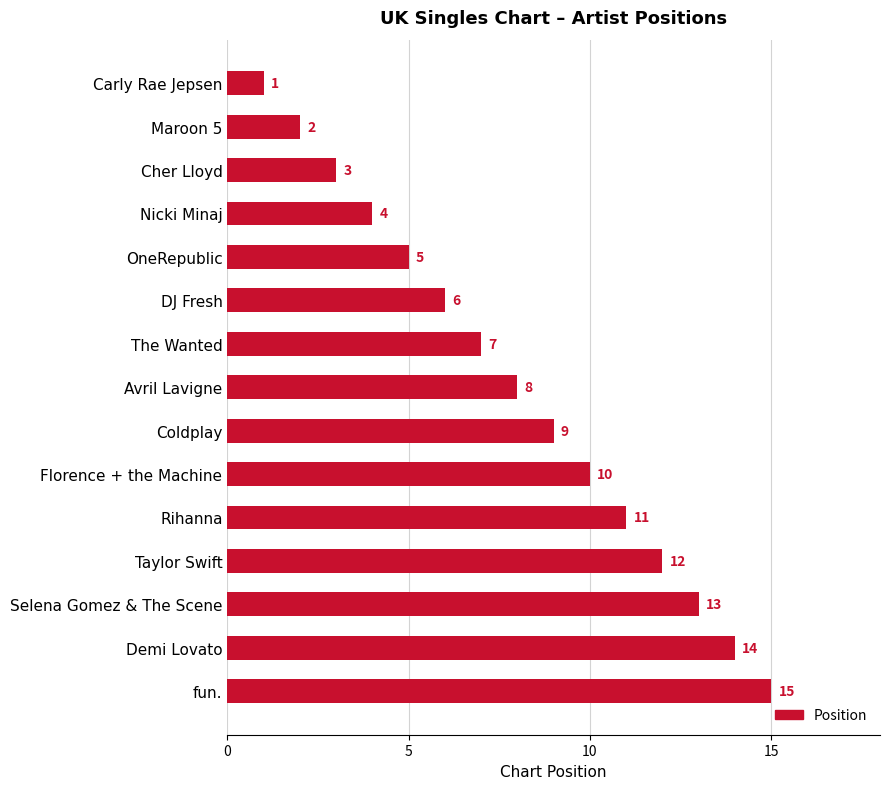

What position from the bottom is Cher Lloyd?

13